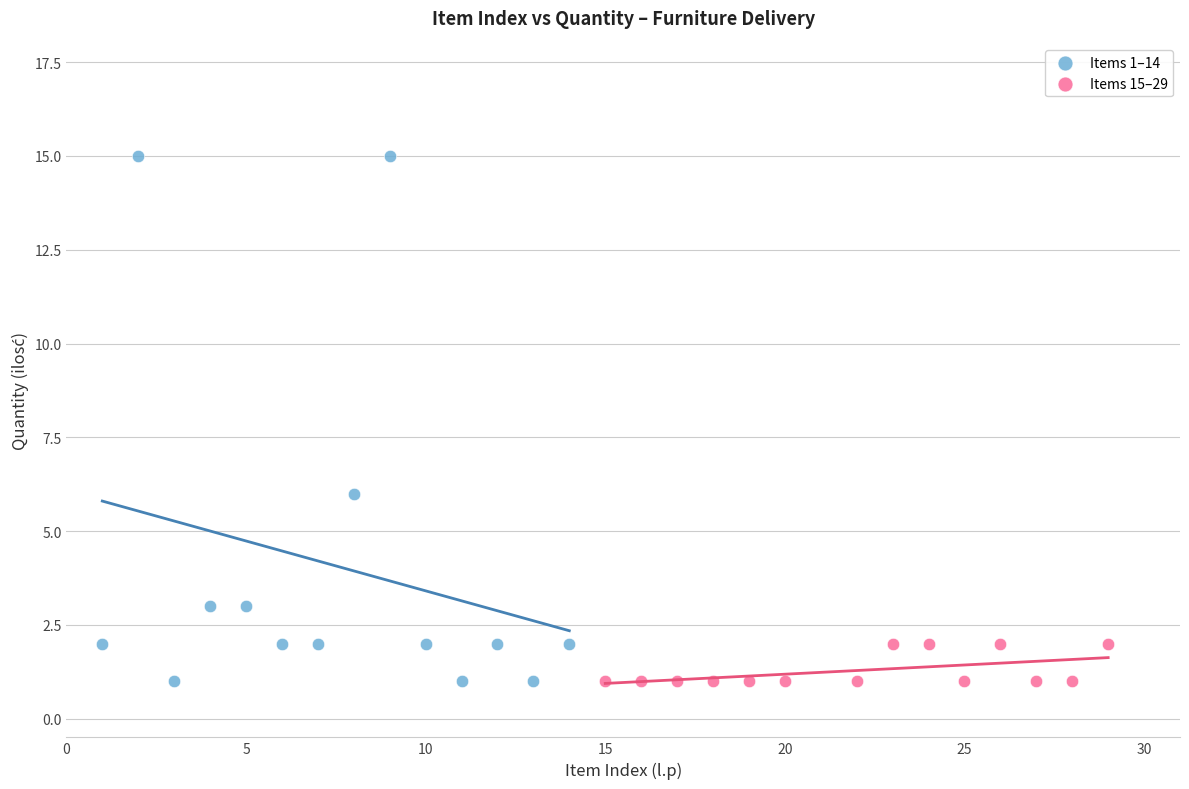

Which series reaches the maximum Y coordinate?

Items 1–14